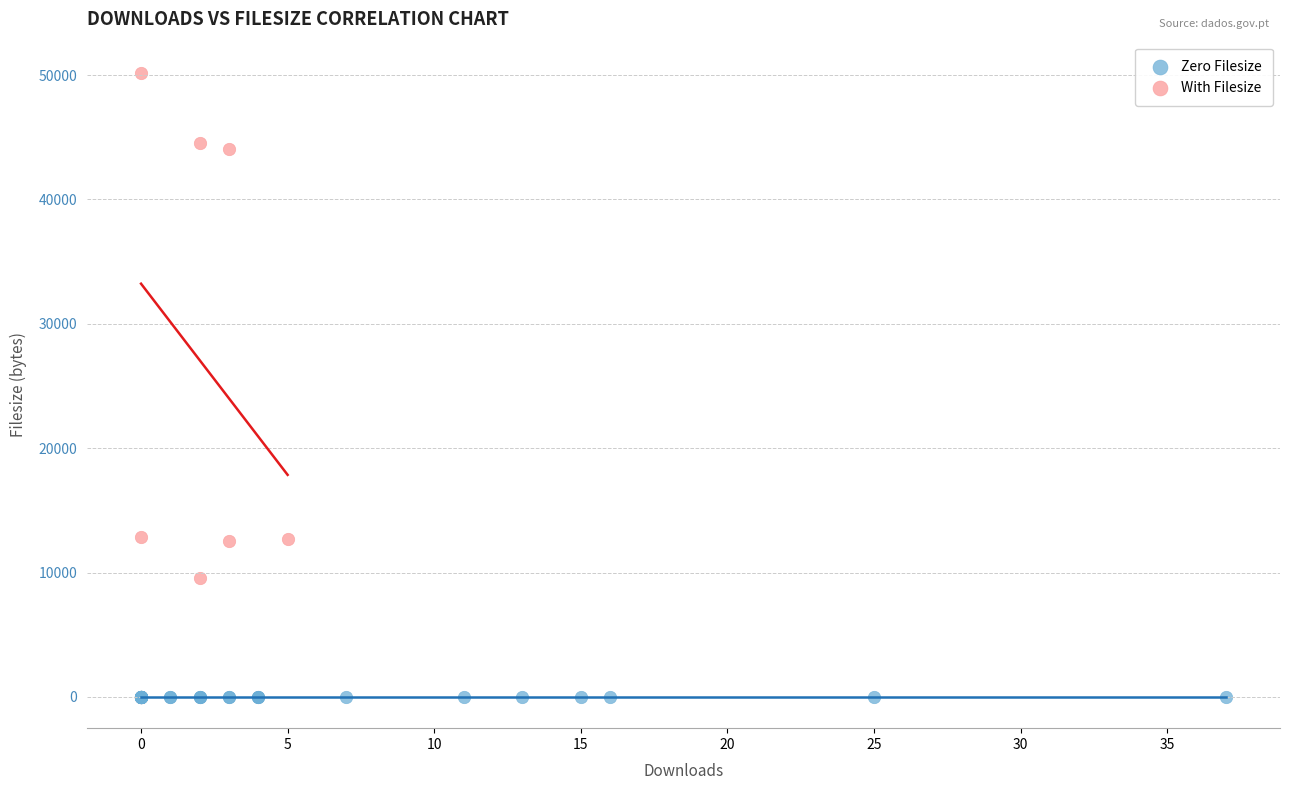

Which series contains the highest Y value?

With Filesize